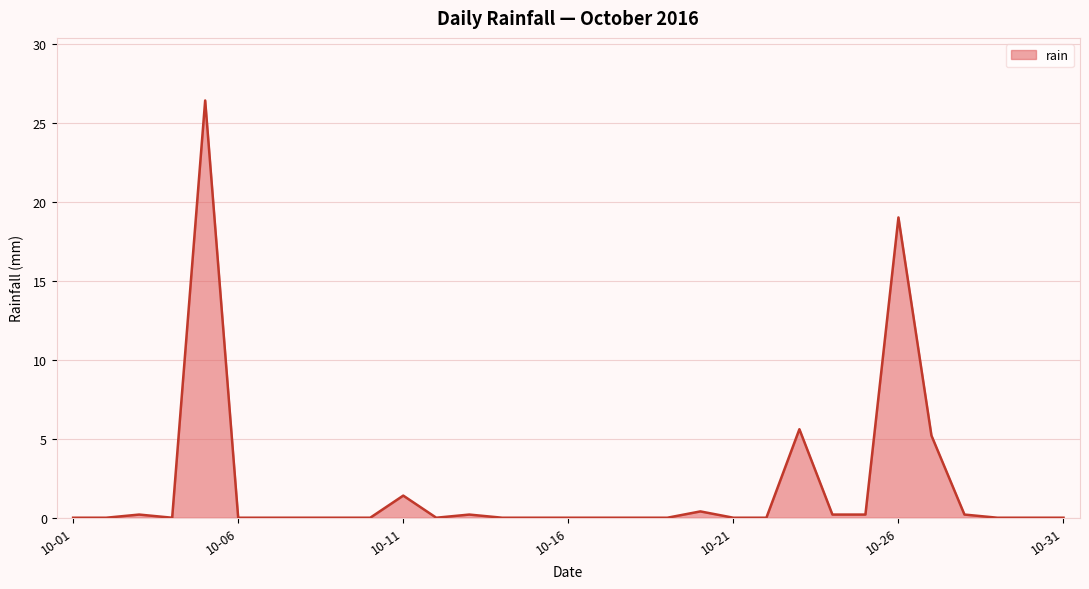

What is the maximum value shown in the chart?

26.4